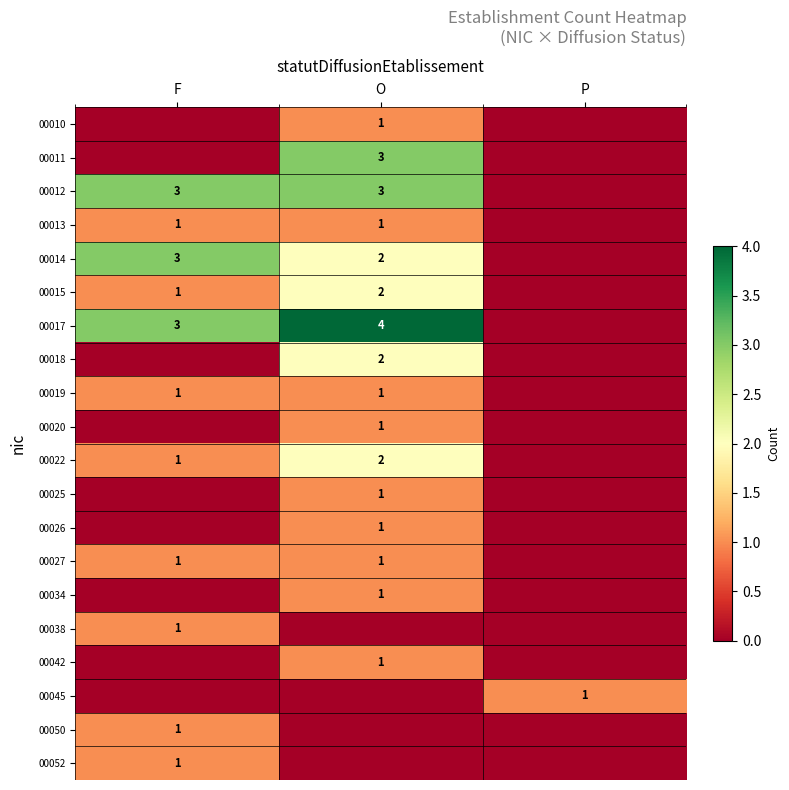

The value of 00042 at O is 0. True or false?

False